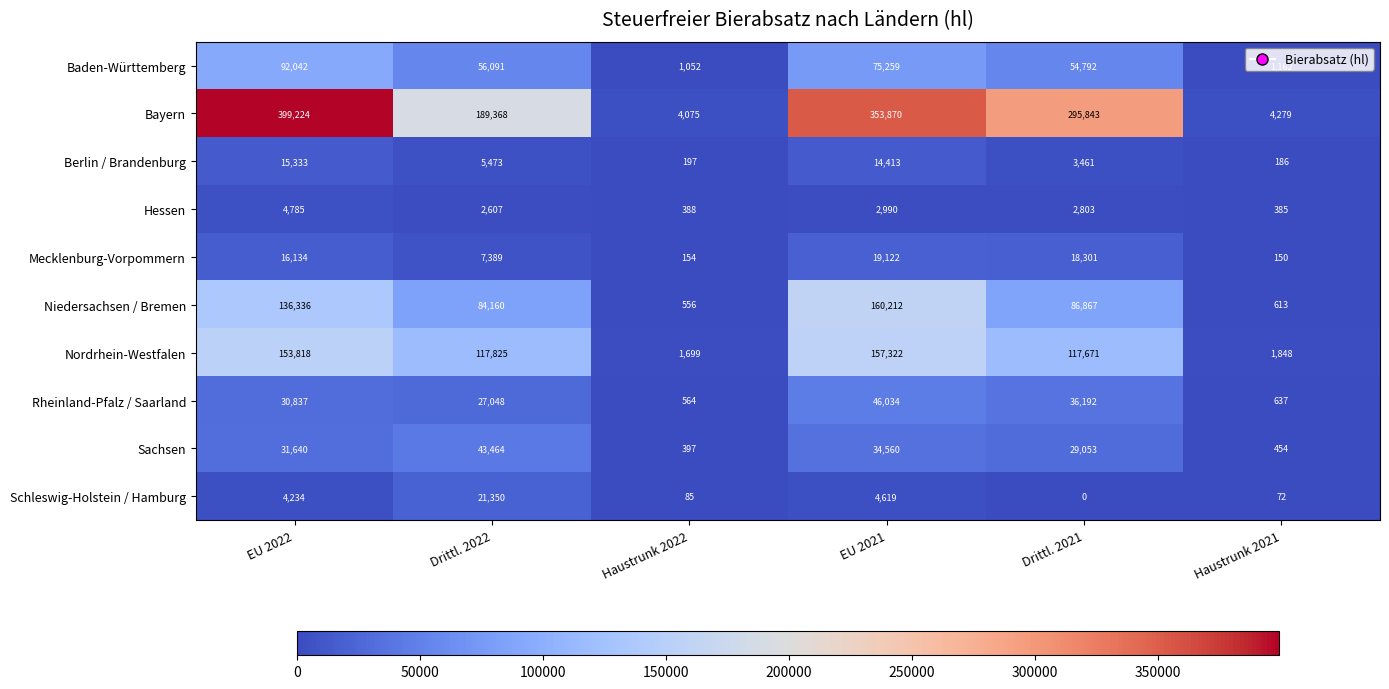

What value does the Nordrhein-Westfalen series have at Drittl. 2021, to the nearest 10?

117670